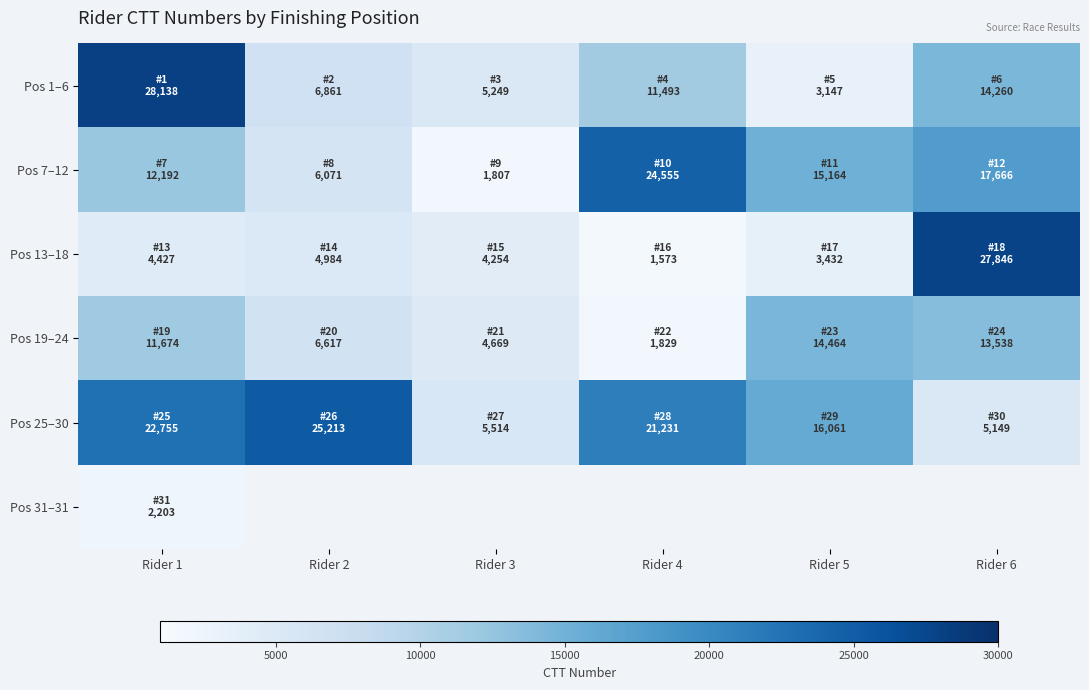

Is the value of Pos 7–12 at Rider 2 greater than the value of Pos 13–18 at Rider 4?

Yes